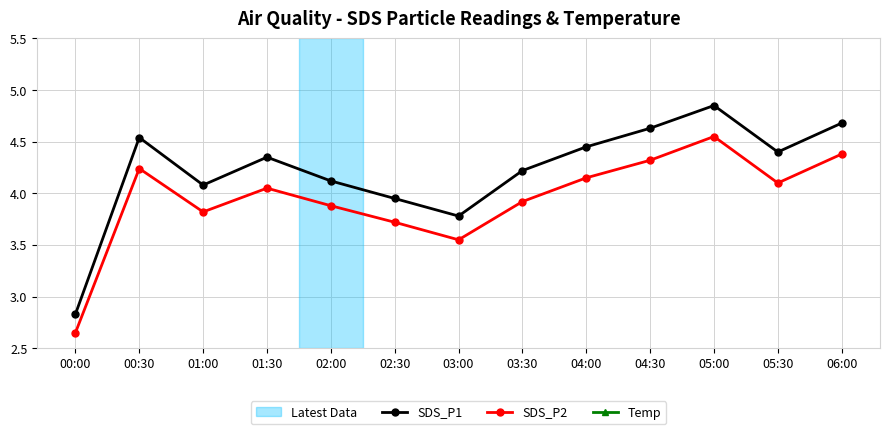

Does the chart display data point markers on the line(s)?

Yes